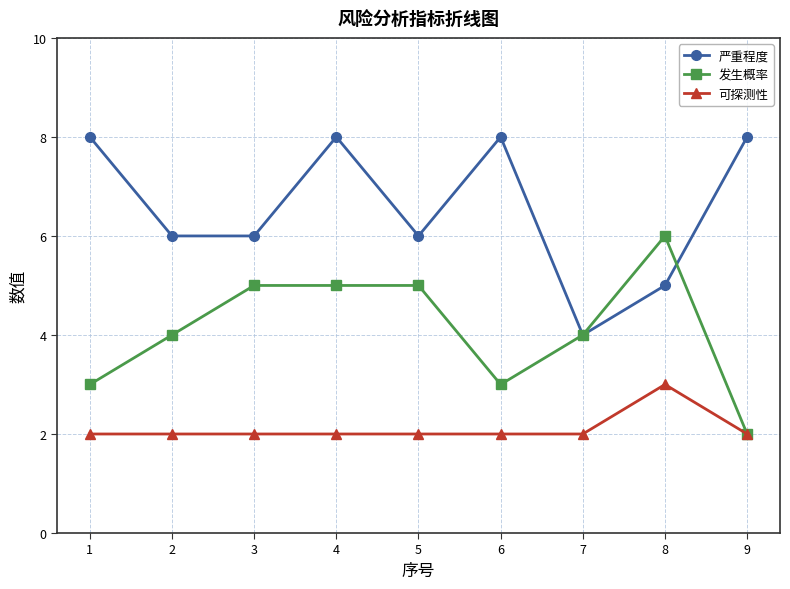

Count the number of categories in the chart.

9